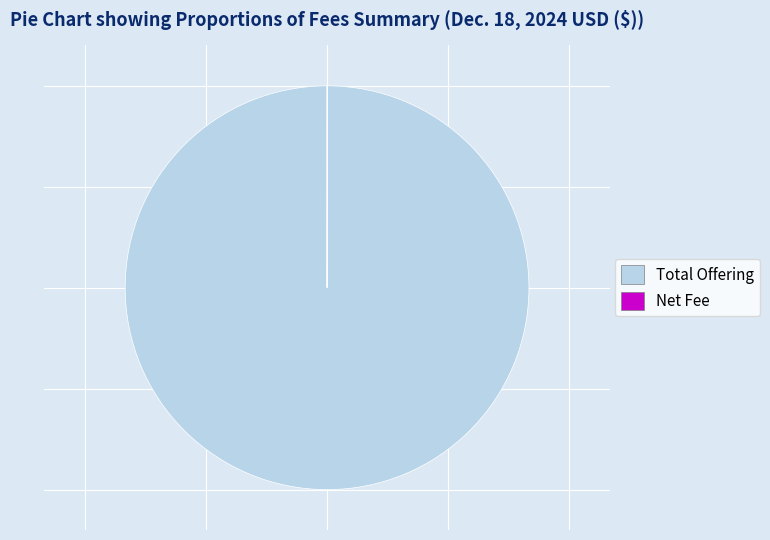

Which category has the biggest portion of the pie?

Total Offering